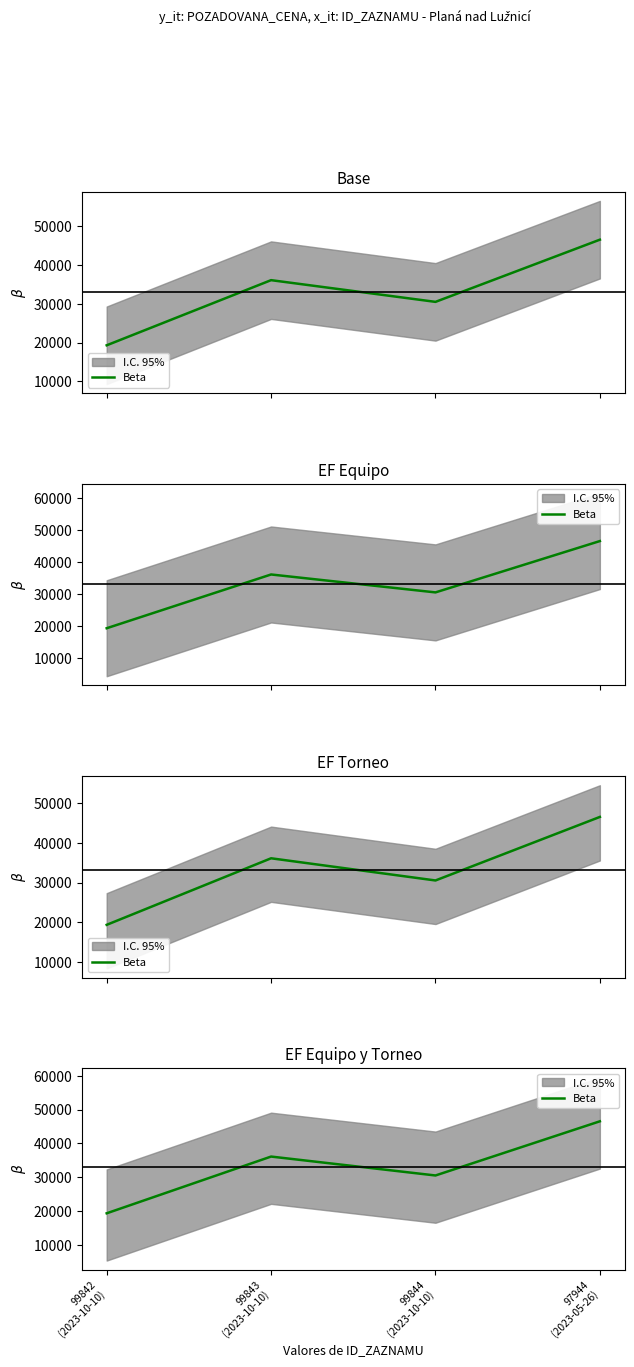

Between 99843
(2023-10-10) and 97944
(2023-05-26), which is larger?

97944
(2023-05-26)